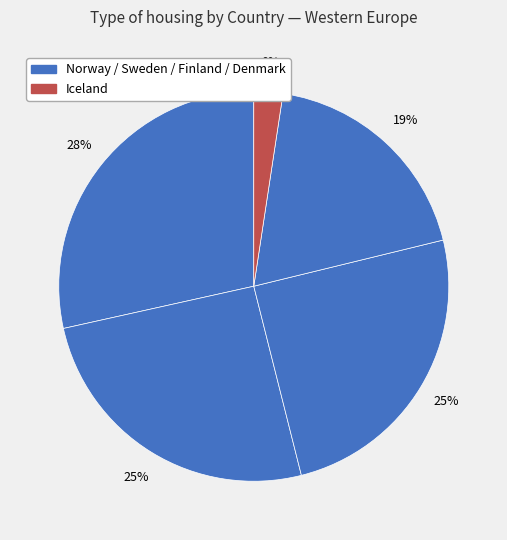

How much of the chart is everything except Denmark?

81.2%